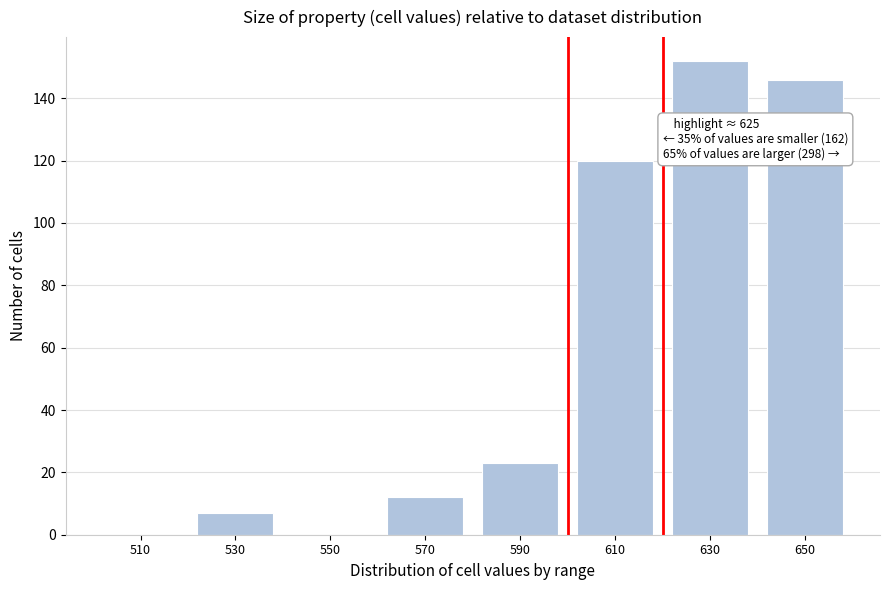

Reading left to right, what are all the values shown in this chart?

510=0	530=7	550=0	570=12	590=23	610=120	630=152	650=146